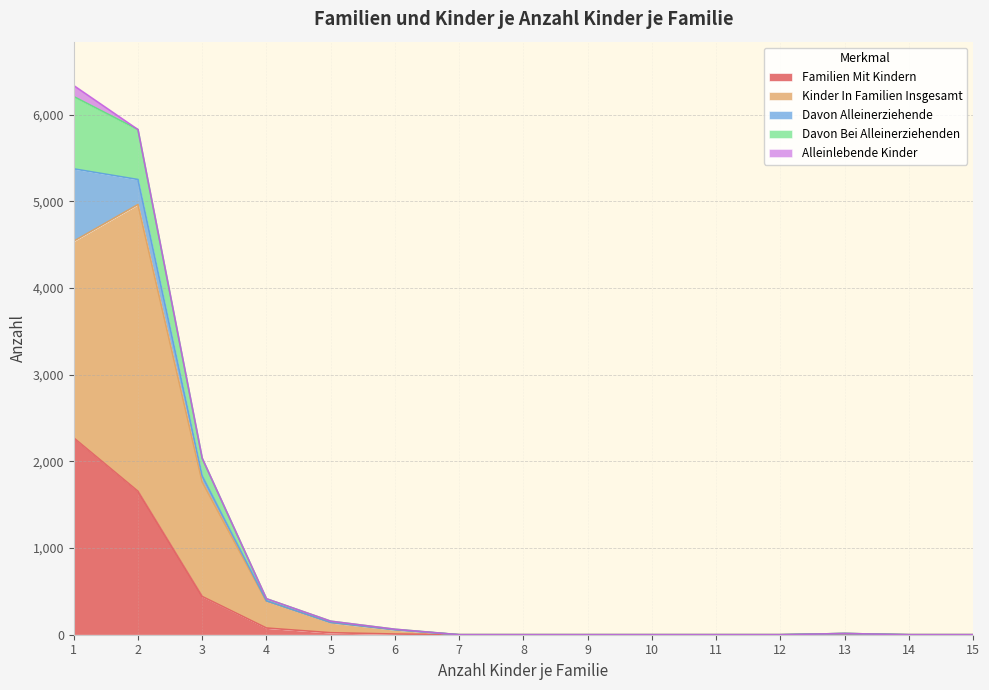

True or false: davon_bei_alleinerziehenden and familien_mit_kindern intersect in this chart.

False